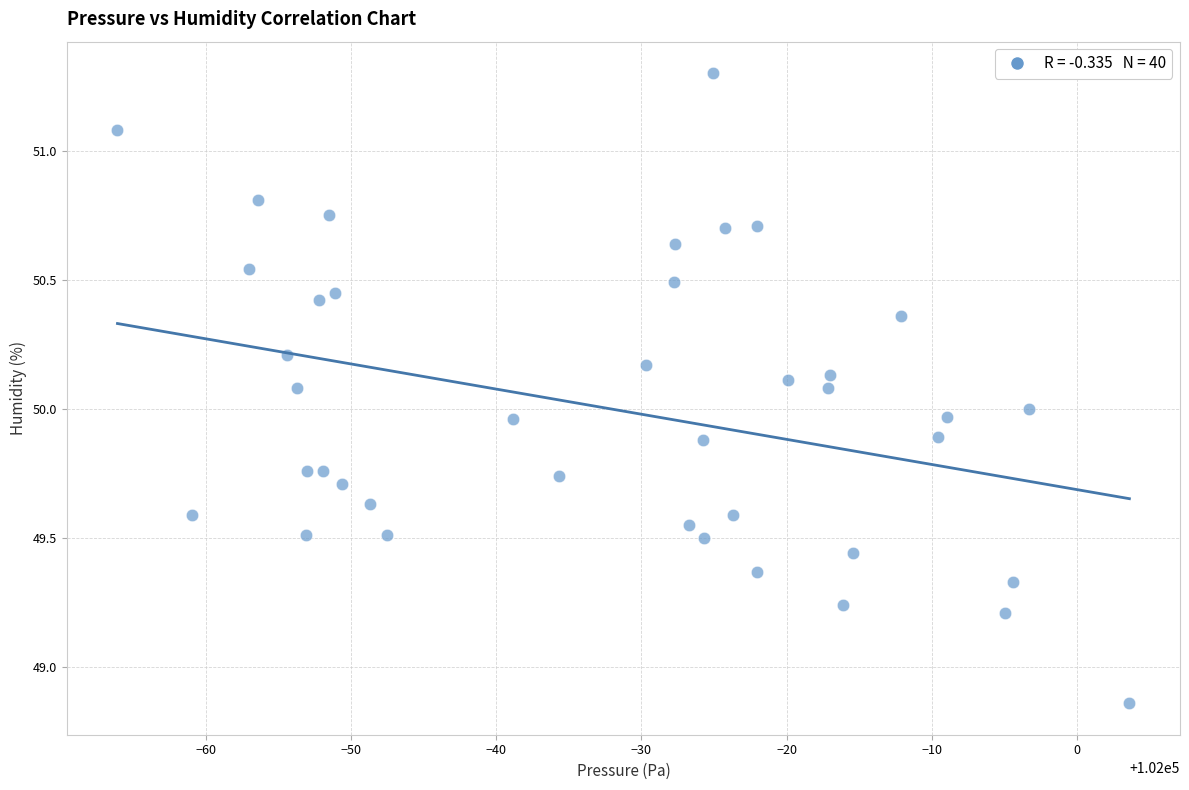

What is the range of X values (max minus min)?

69.6